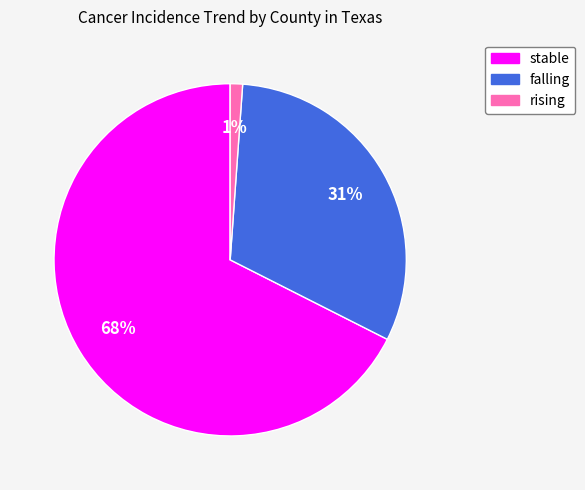

Is there a majority slice in this chart?

Yes